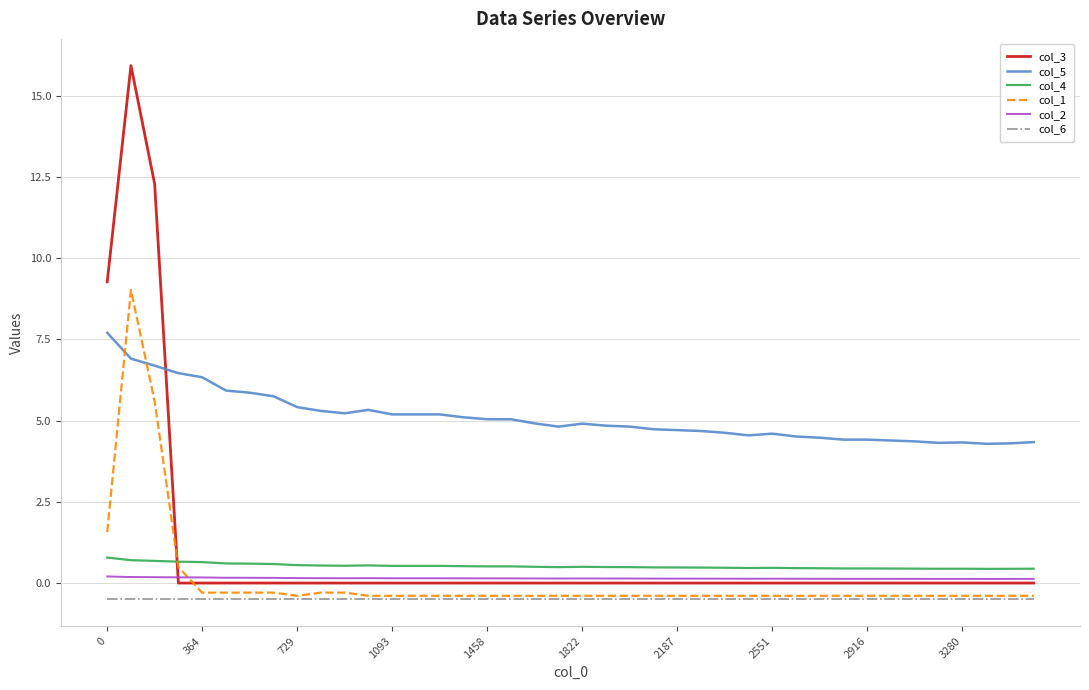

What are all the series names shown in the legend?

col_3, col_5, col_4, col_1, col_2, col_6